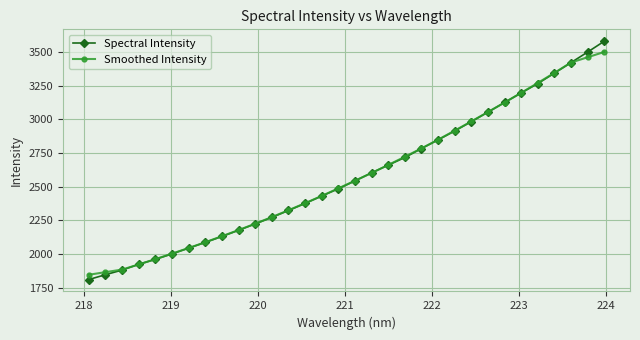

Rank the series by their maximum value, from highest to lowest.

Spectral Intensity, Smoothed Intensity